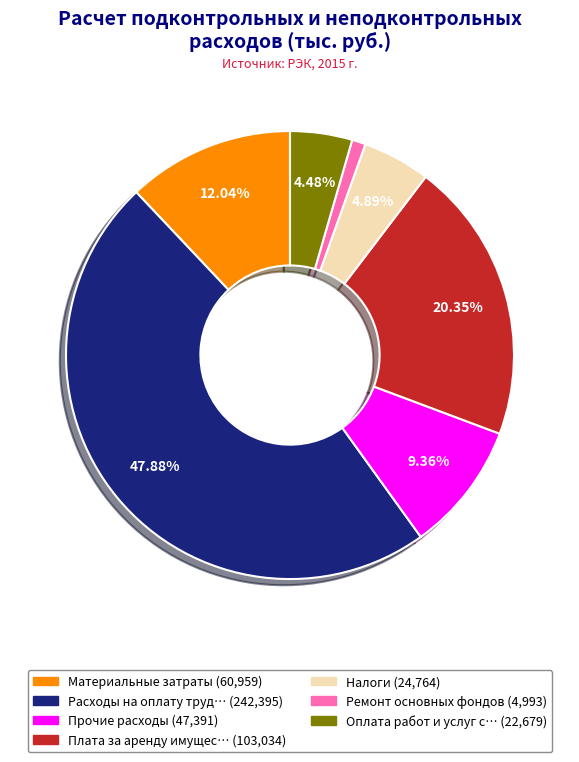

Is there a majority slice in this chart?

No